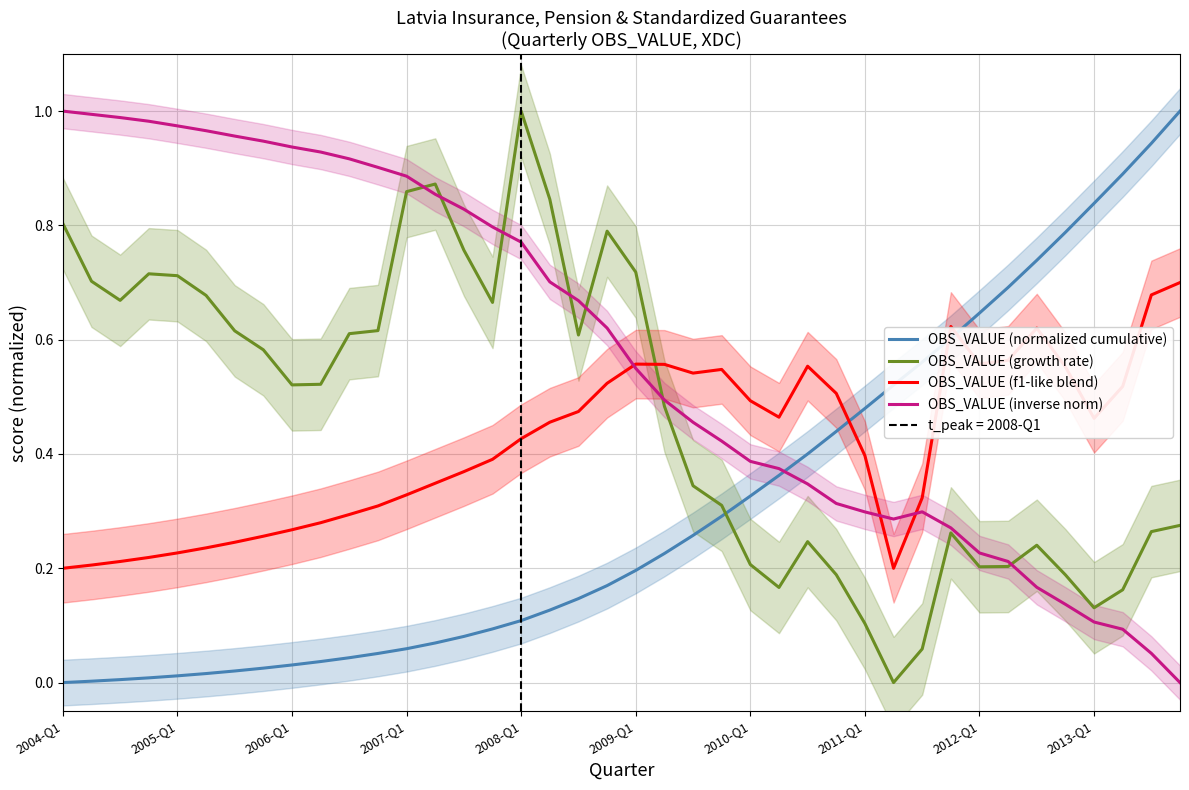

True or false: OBS_VALUE (normalized cumulative) and OBS_VALUE (inverse norm) cross at least once.

True